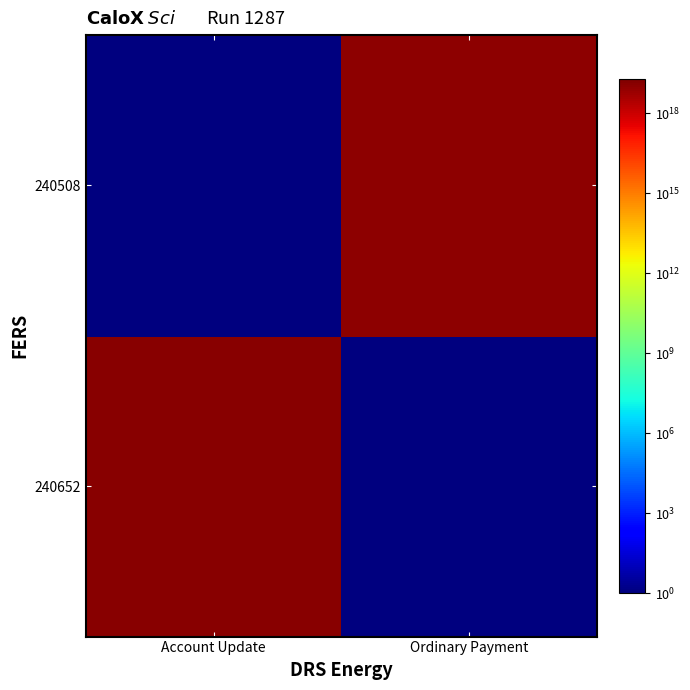

How many data points does each series have?

2